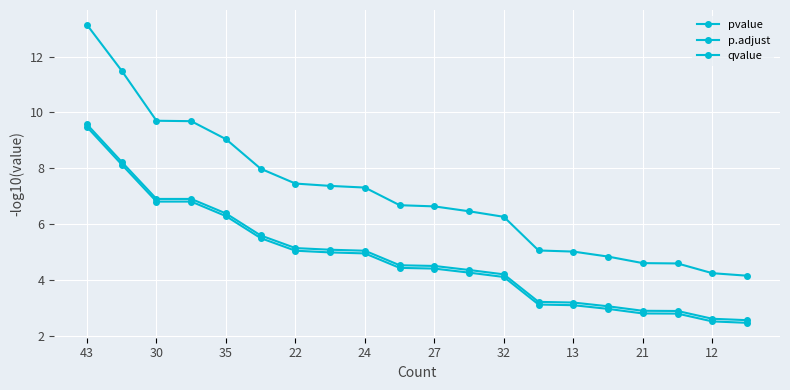

How many values in the p.adjust series are below 4?

7